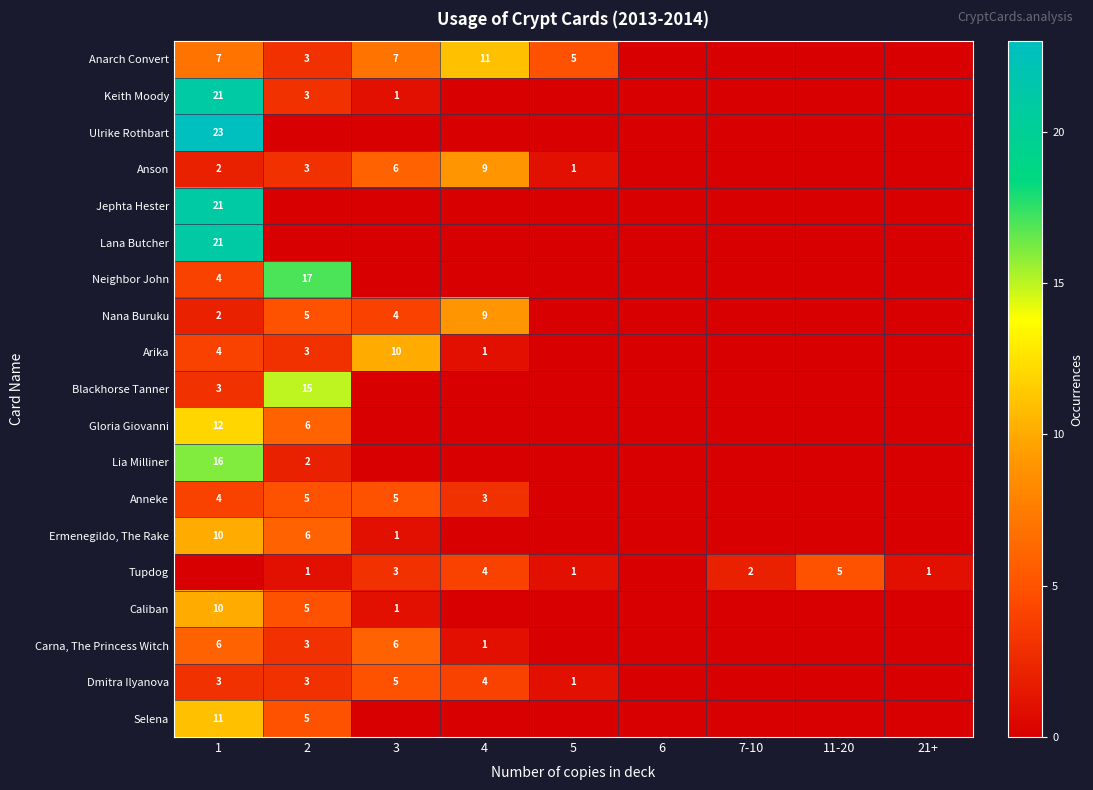

The value of Nana Buruku at 4 is 9. True or false?

True